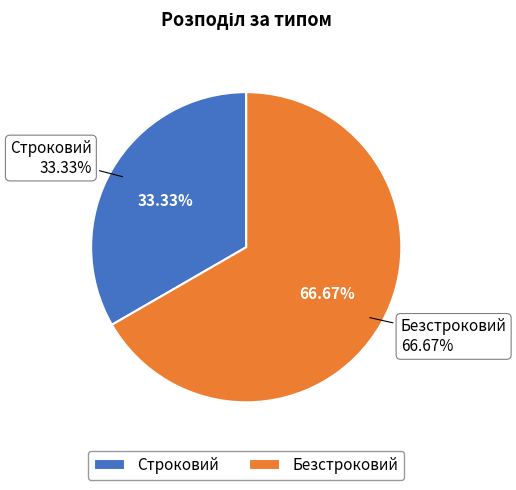

To the nearest percent, what is the combined percentage of Строковий and Безстроковий?

100%